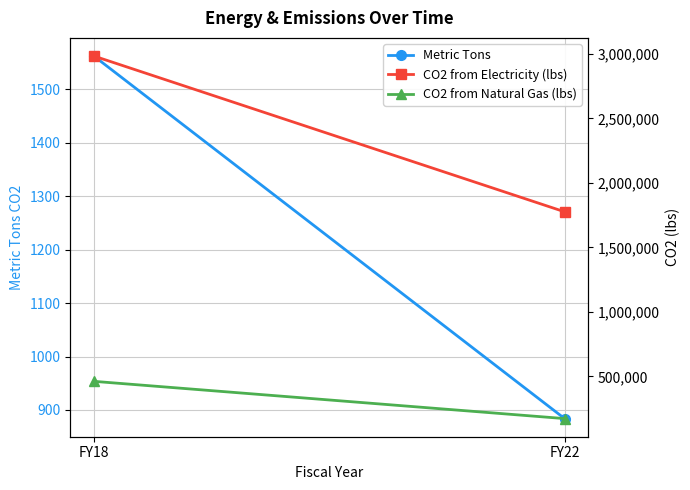

Reading left to right, extract all data points from this chart.

Metric Tons: FY18=1562.5	FY22=883.8
CO2 from Electricity (lbs): FY18=2983053.4	FY22=1775720.9
CO2 from Natural Gas (lbs): FY18=461599.9	FY22=172805.2